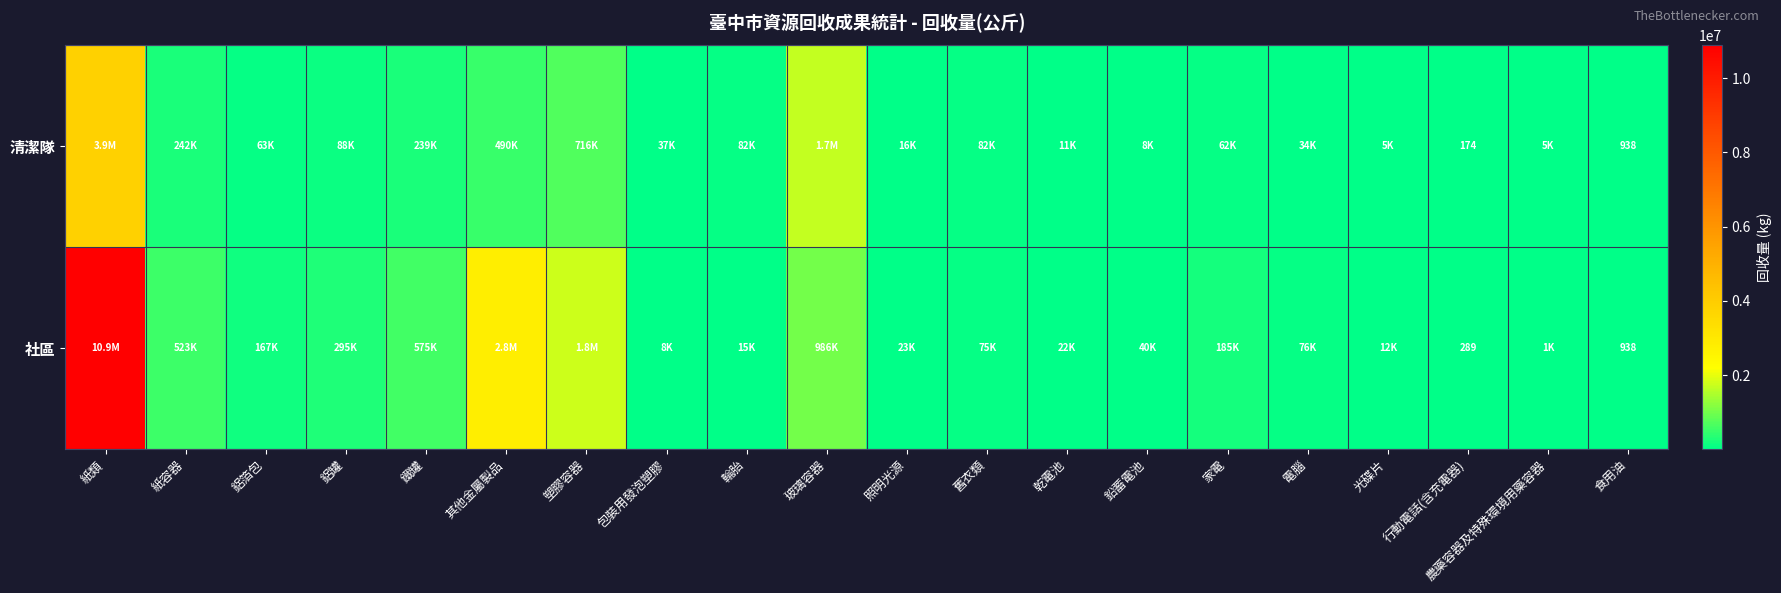

What is the spread (max minus min) of values at 行動電話(含充電器)?

115